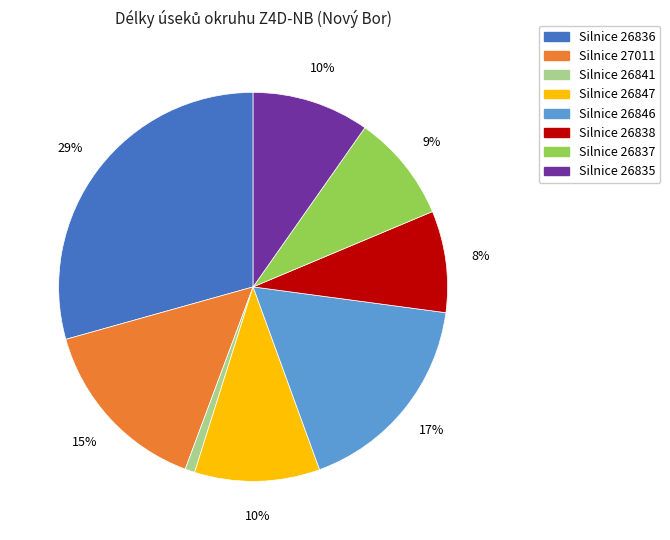

Does any single category account for the majority?

No